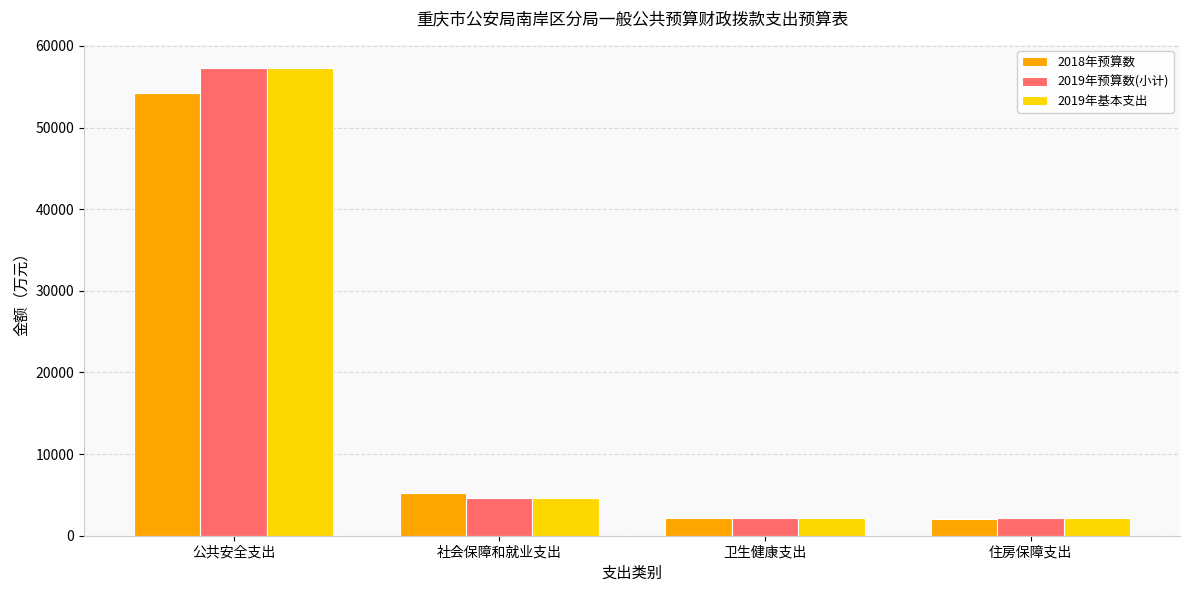

What is the spread (max minus min) of values at 社会保障和就业支出?

572.4